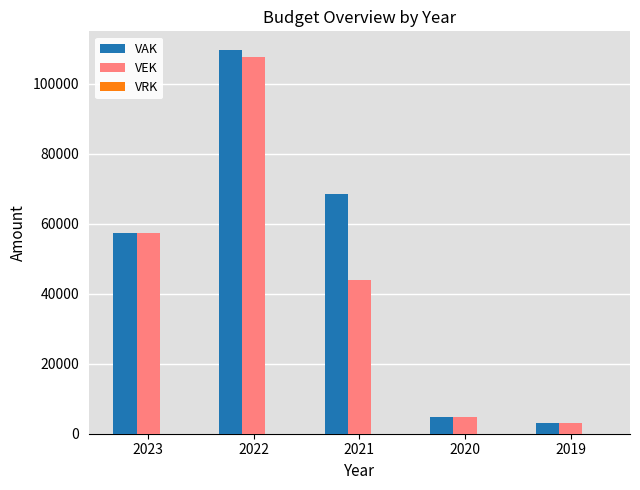

List the series in order of their peak value, highest first.

VAK, VEK